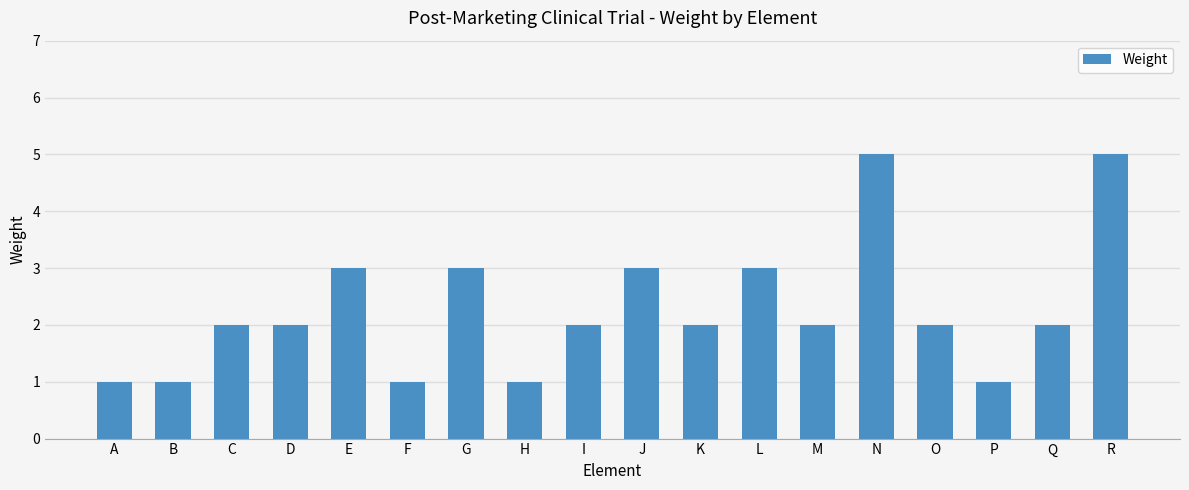

What is the average value?

2